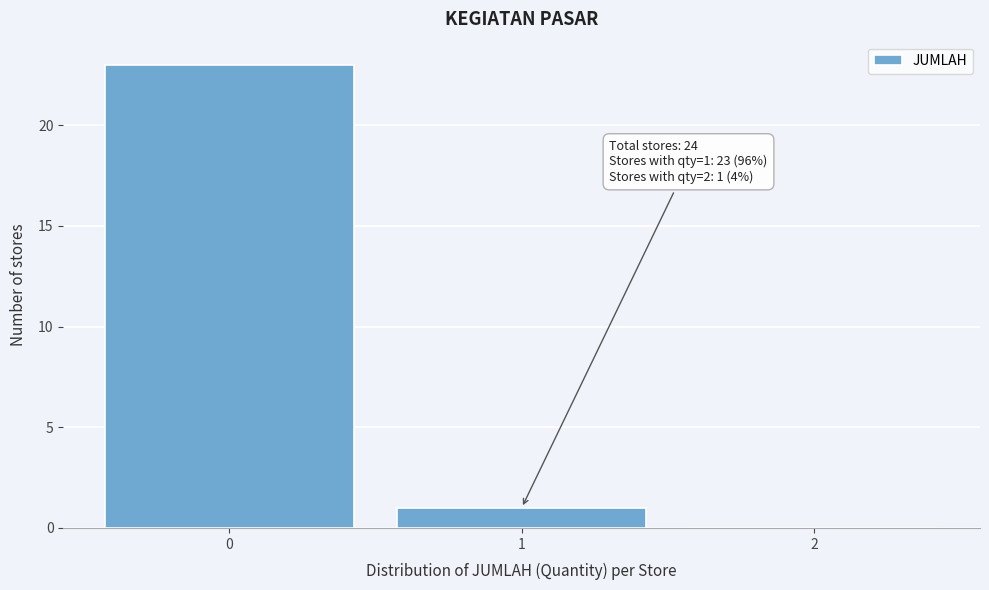

Reading right to left, extract all data points from this chart.

2=0	1=1	0=23